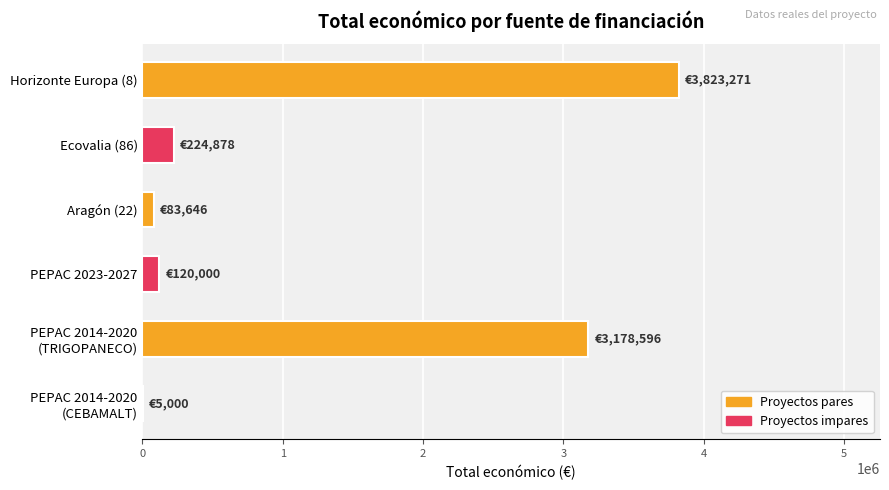

Which label corresponds to the largest value in the chart?

Horizonte Europa (8)